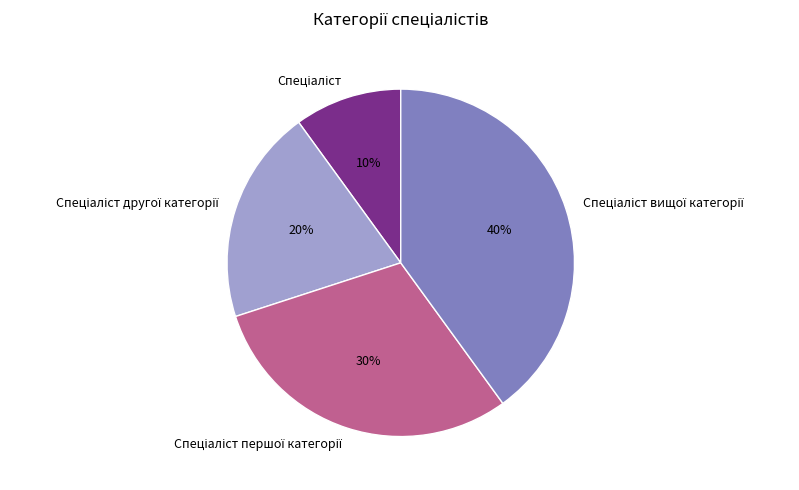

Is there a majority slice in this chart?

No